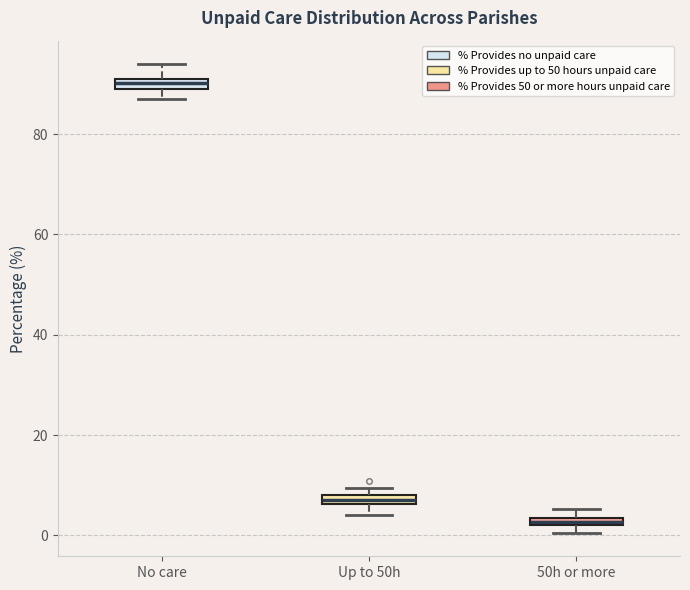

Which box has the highest median line?

No care